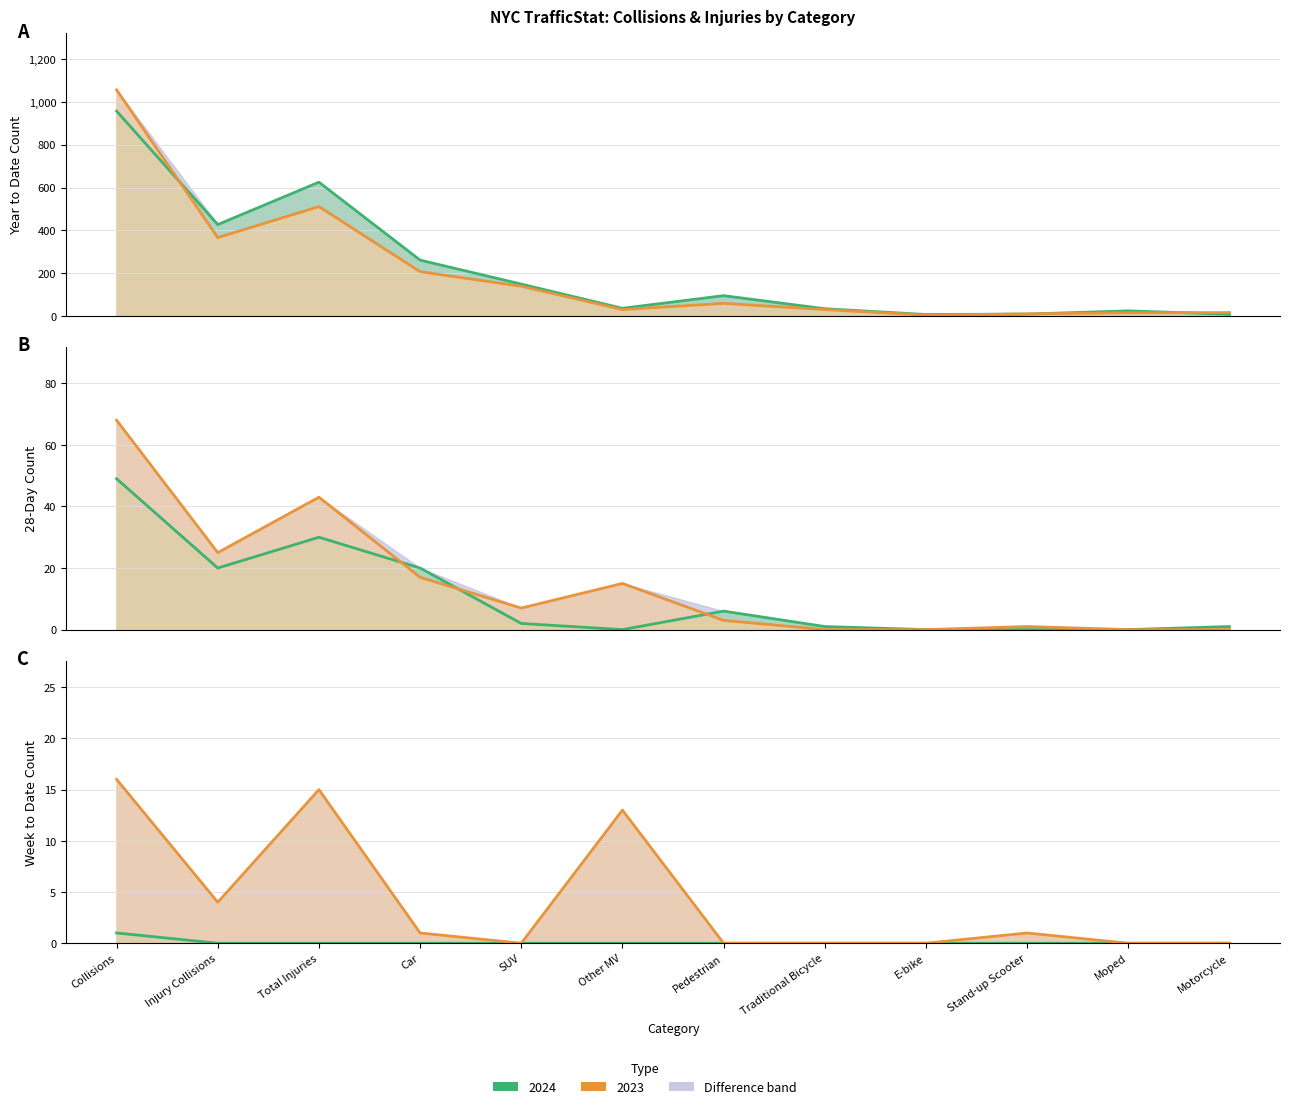

Is it true that YTD 2023 equals 4 at Moped?

False